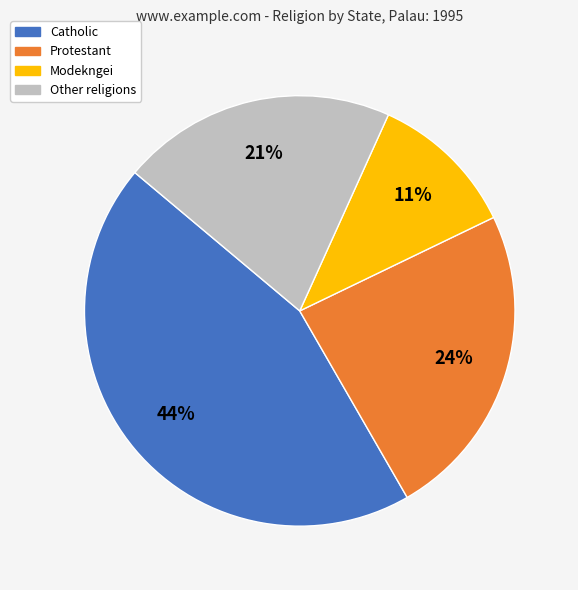

To the nearest percent, what is the difference between the largest and smallest slice percentages?

33%